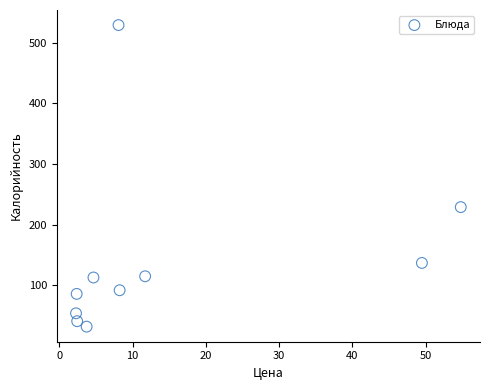

What Y value in the scatter plot is closest to 280?

229